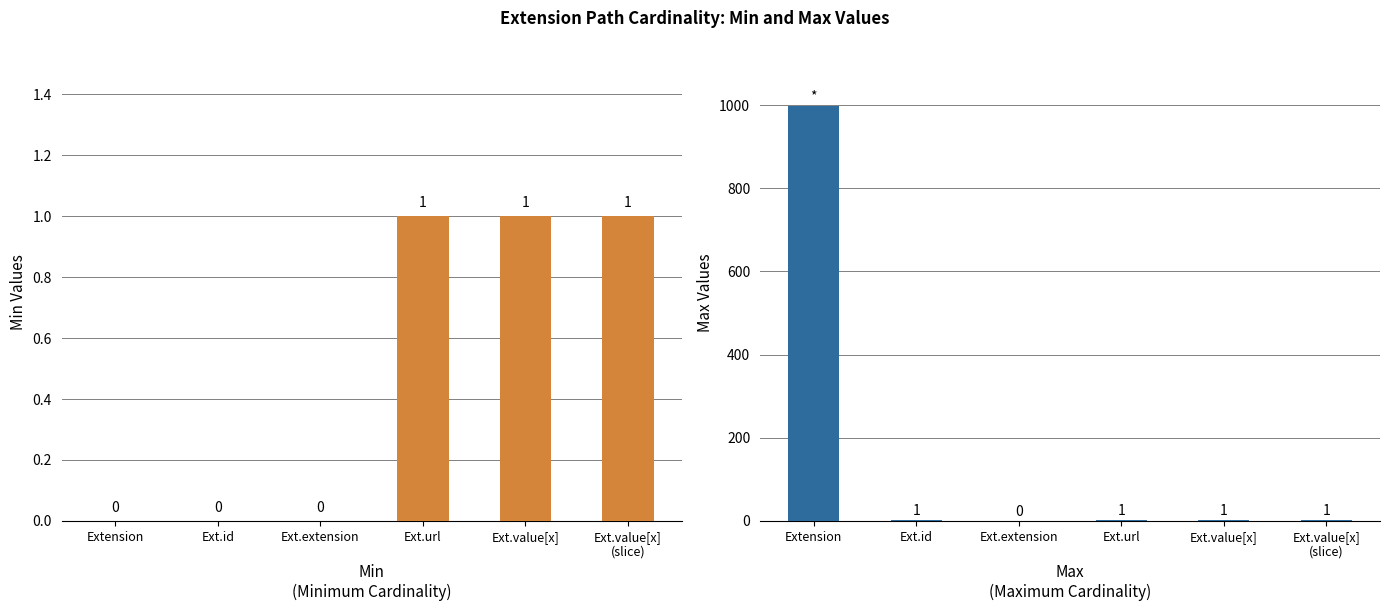

The Min series shows 0 at Ext.value[x]
(slice). True or false?

False